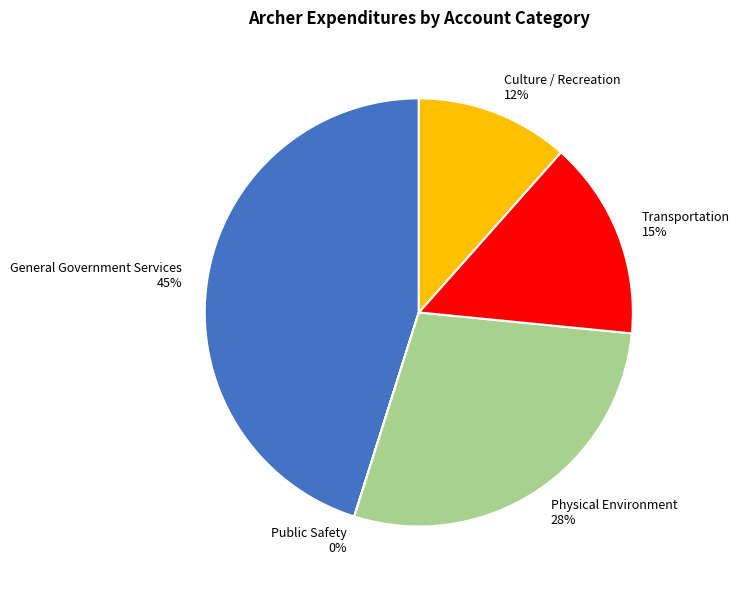

Is it true that Transportation is 15% of the pie?

True